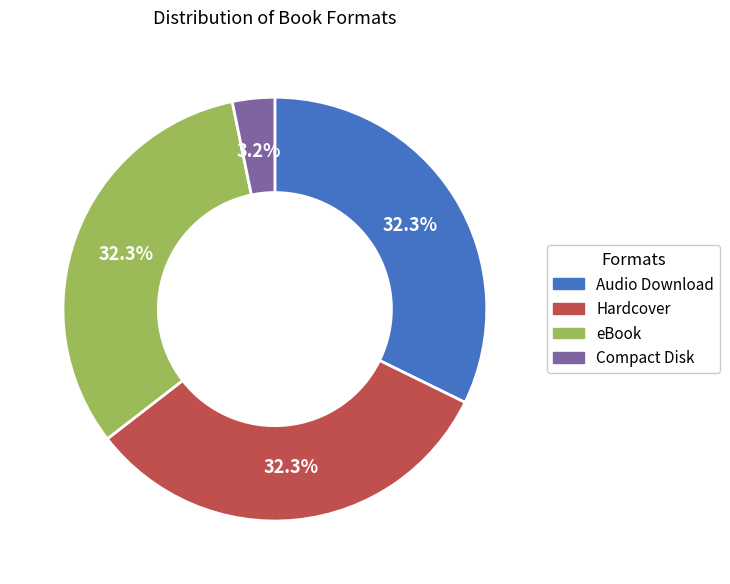

Is there a majority slice in this chart?

No